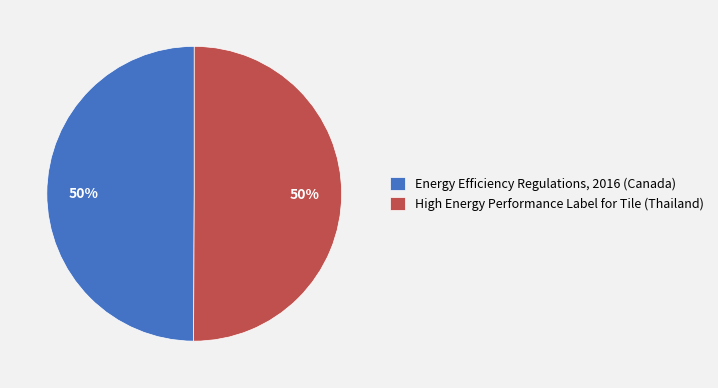

Is it true that Energy Efficiency Regulations, 2016 (Canada) is 50% of the pie?

True